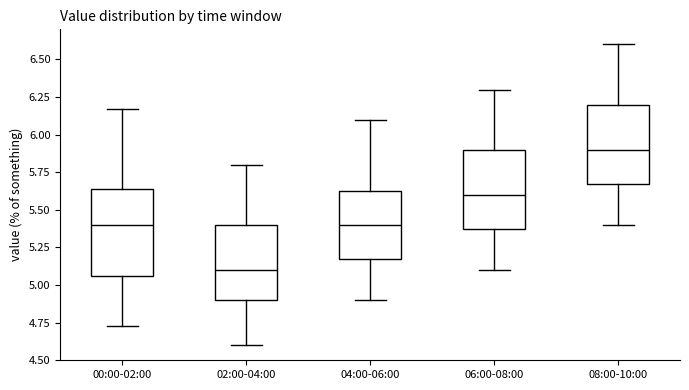

Which box is the tallest, from its lower edge to its upper edge?

00:00-02:00